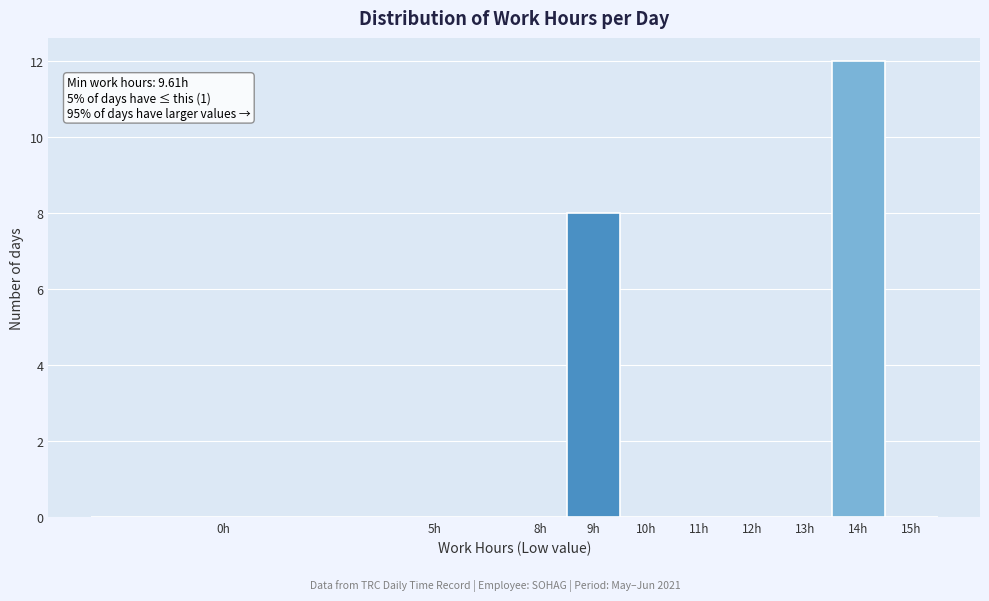

Reading left to right, what are all the values shown in this chart?

0h=0	5h=0	8h=0	9h=8	10h=0	11h=0	12h=0	13h=0	14h=12	15h=0